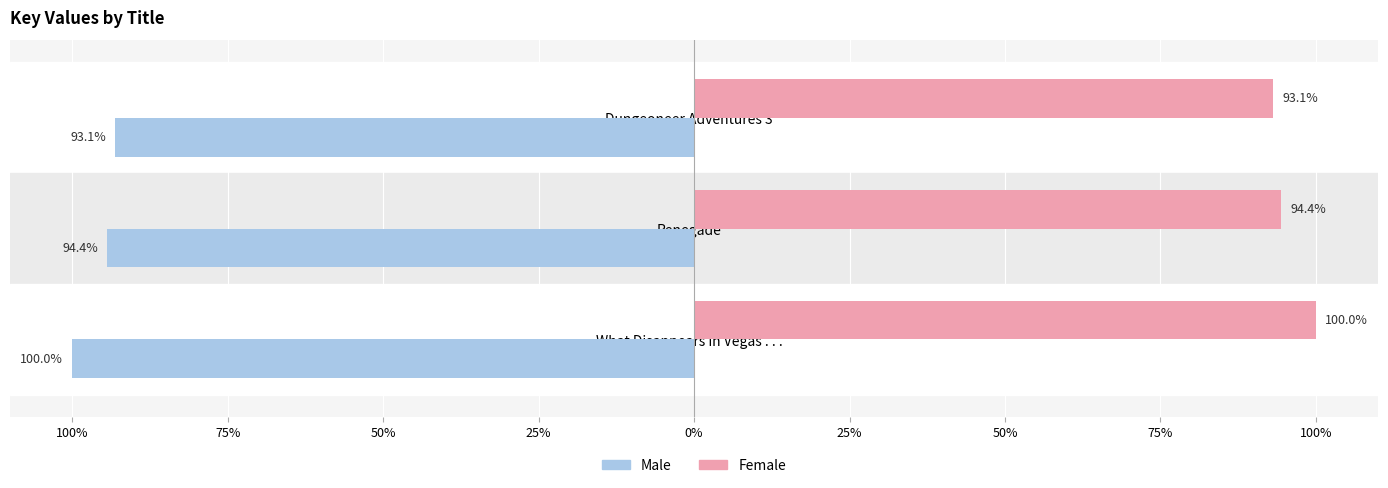

What are all the series names shown in the legend?

Male, Female